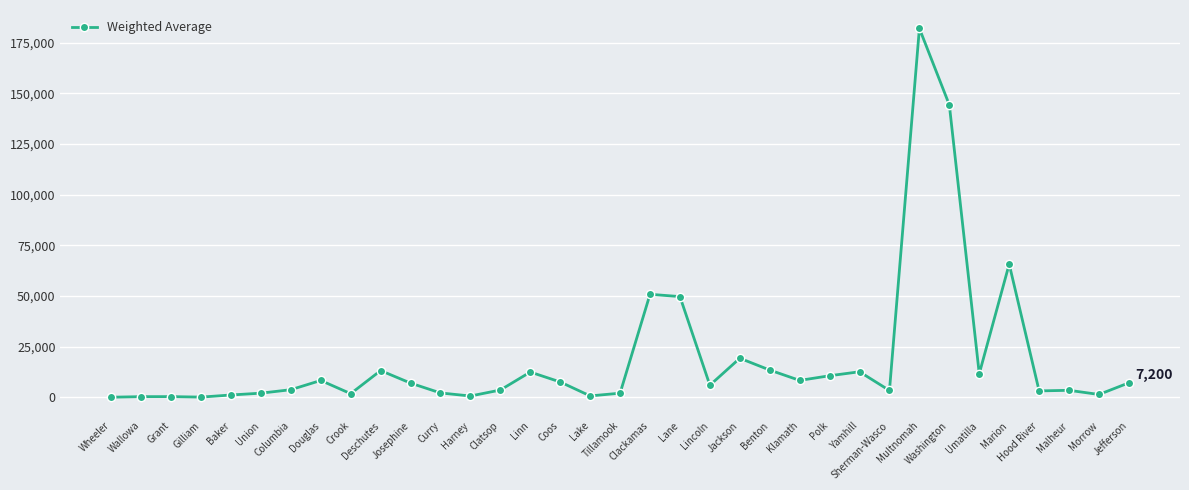

Where does the data first go above 6014?

Douglas